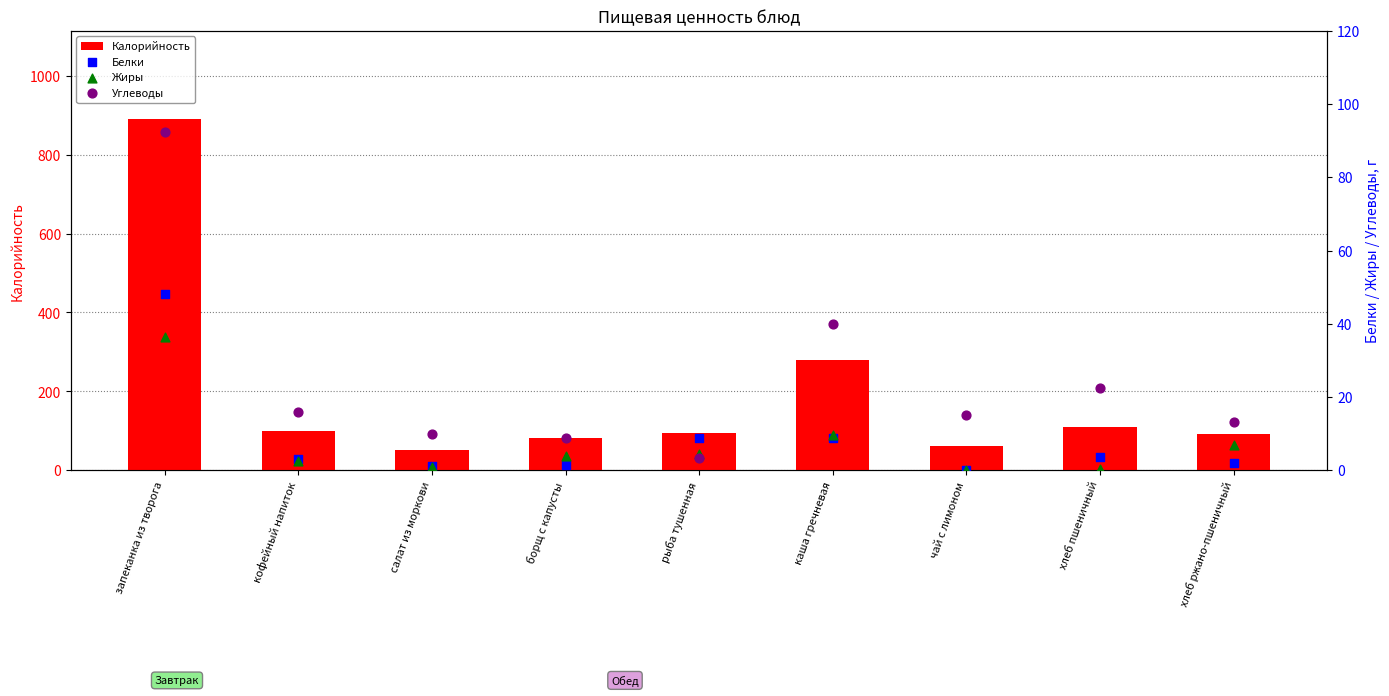

Which series has the largest total across all categories?

Калорийность